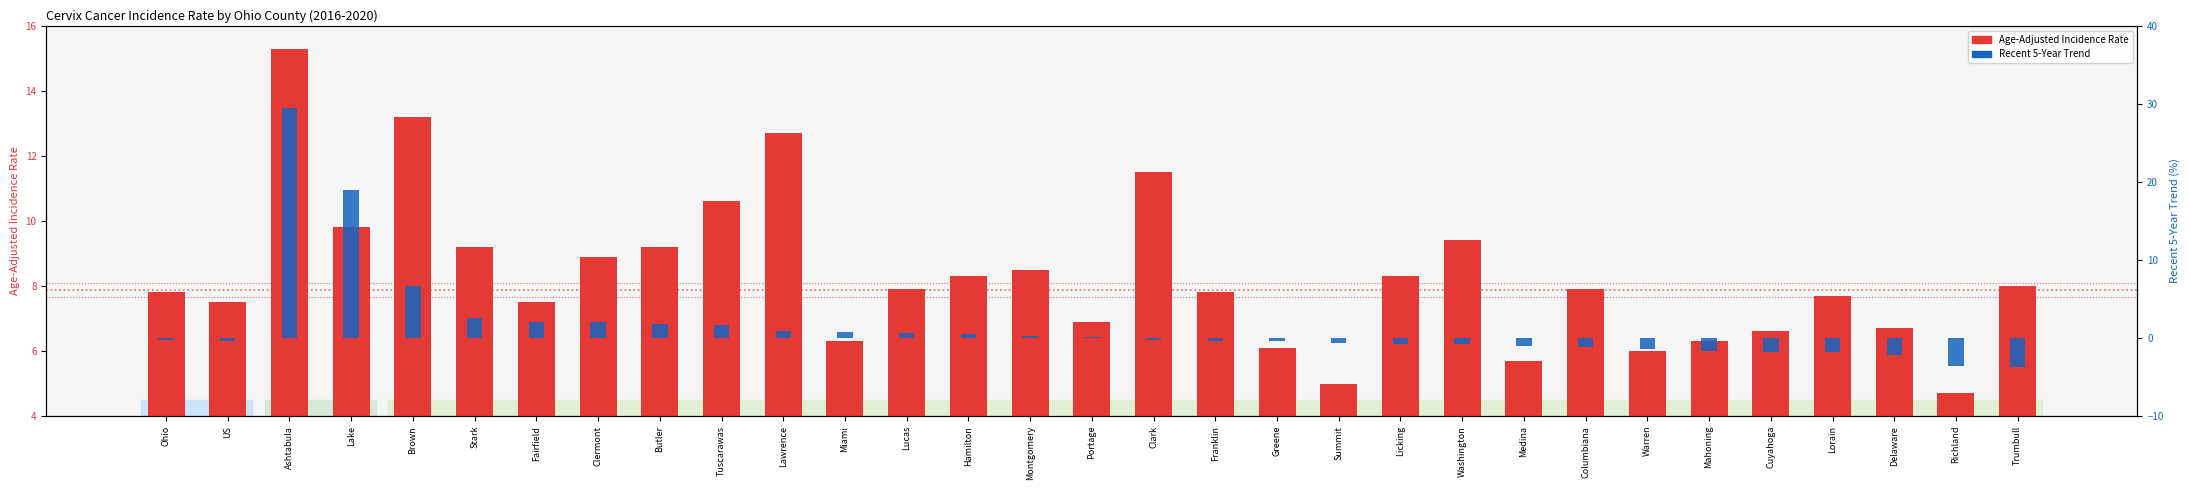

Are the bars grouped side by side (vs. stacked)?

Yes